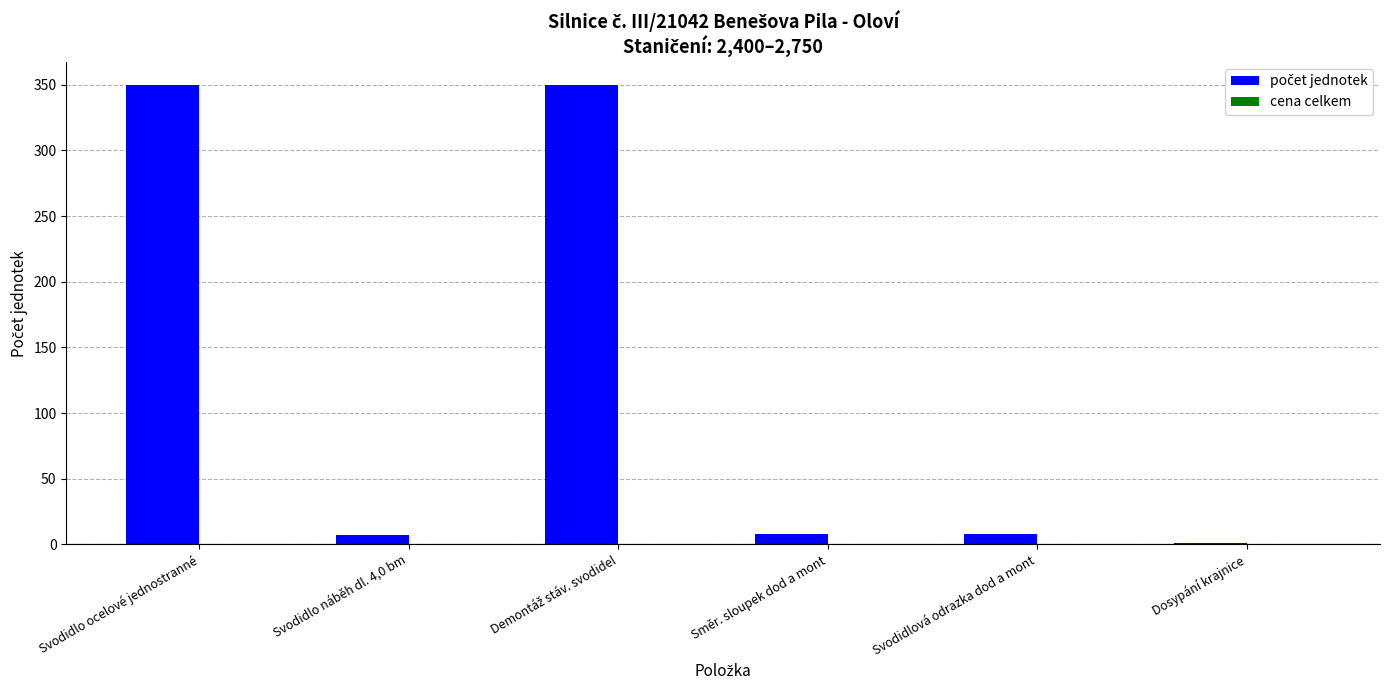

What is the maximum value shown in the chart?

350